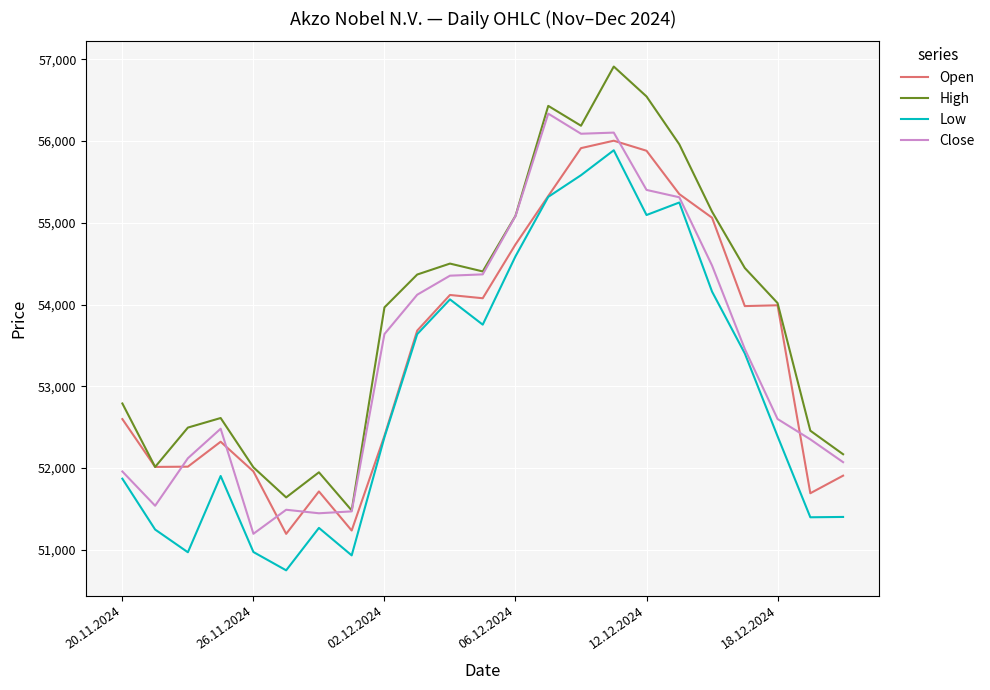

What is the maximum value for High?

56912